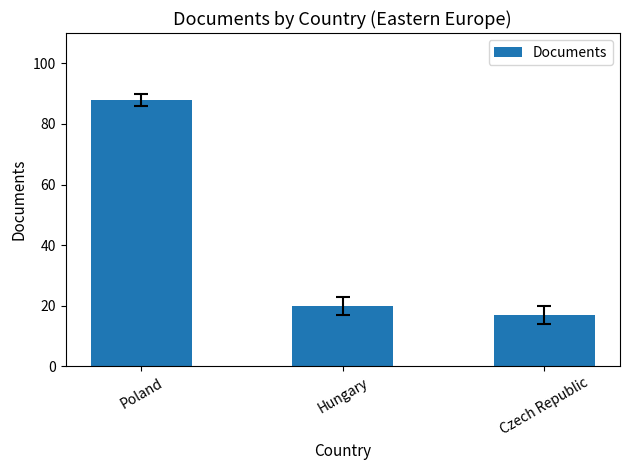

What is the change in value from Poland to Czech Republic?

-71